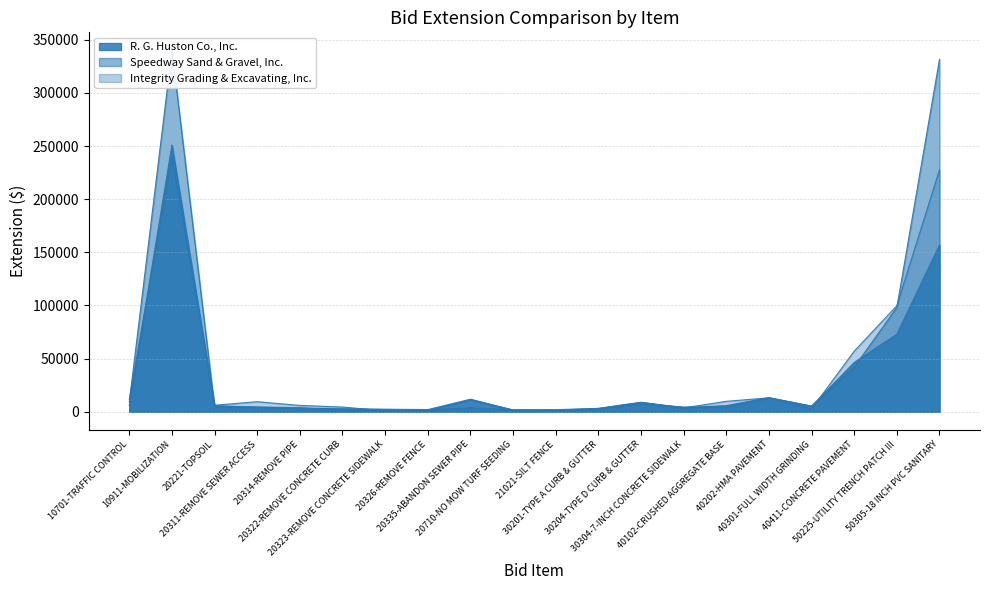

True or false: Speedway Sand & Gravel, Inc. has a value of 18148.0 at 40202-HMA PAVEMENT.

False